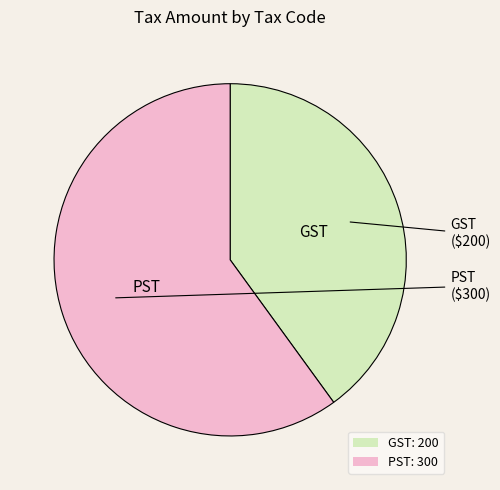

Is there a majority slice in this chart?

Yes